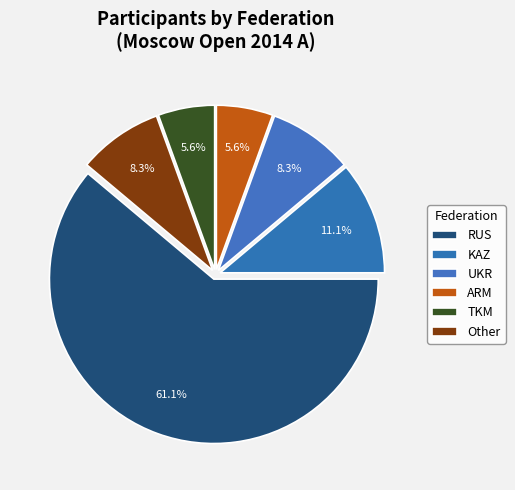

Do UKR and TKM together represent more than half of the pie?

No